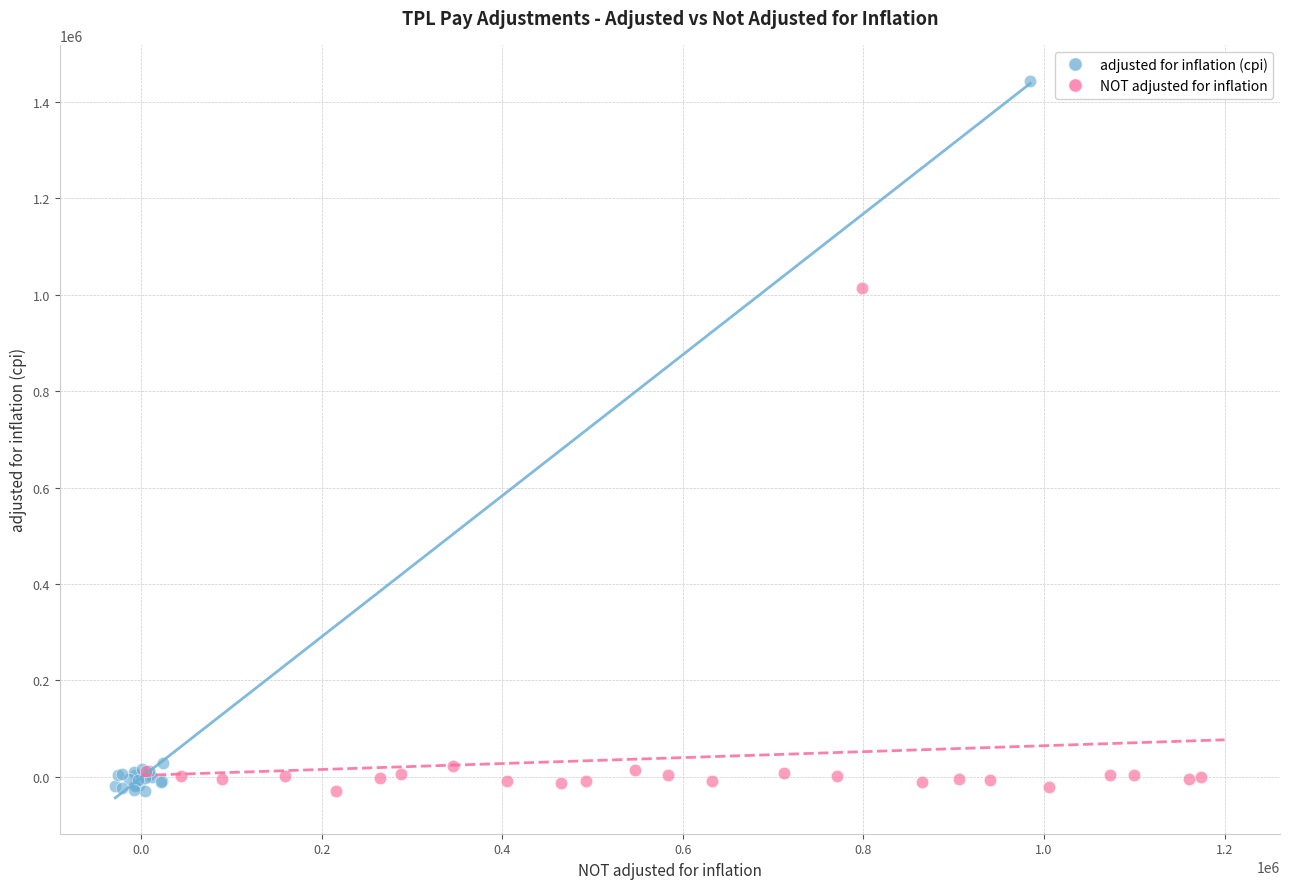

Which series has the largest Y range (max minus min)?

adjusted for inflation (cpi)